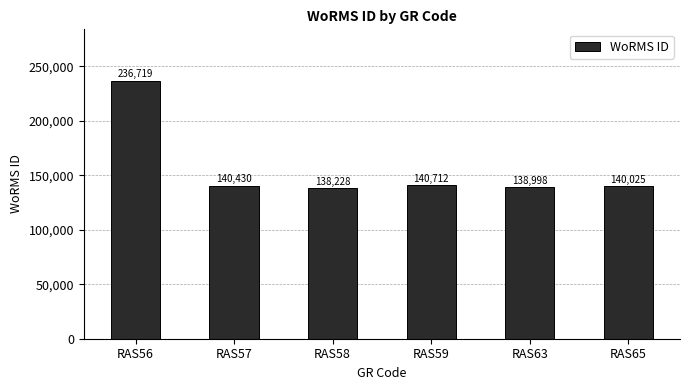

Does the chart contain any negative values?

No